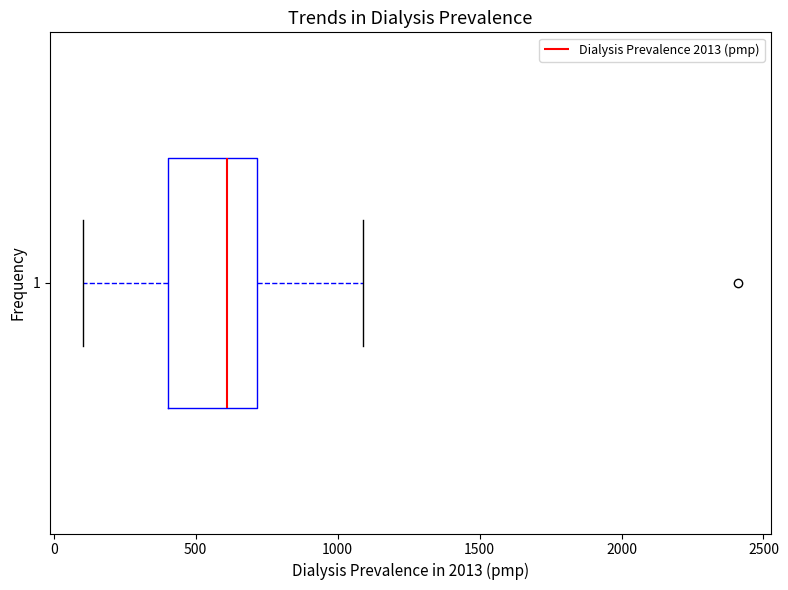

Read this box plot against the x-axis: the position of the median line, the range covered by the box, and the ends of both whiskers. The values are not printed on the chart, so give them approximately, as read against the axis.

median 600, box 400 to 700, whiskers 100 to 1100